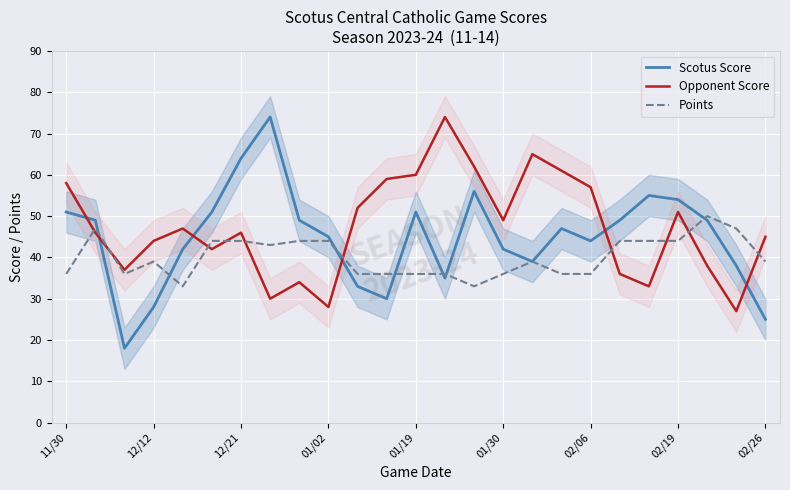

The value of Points at 02/19 is 44. True or false?

True